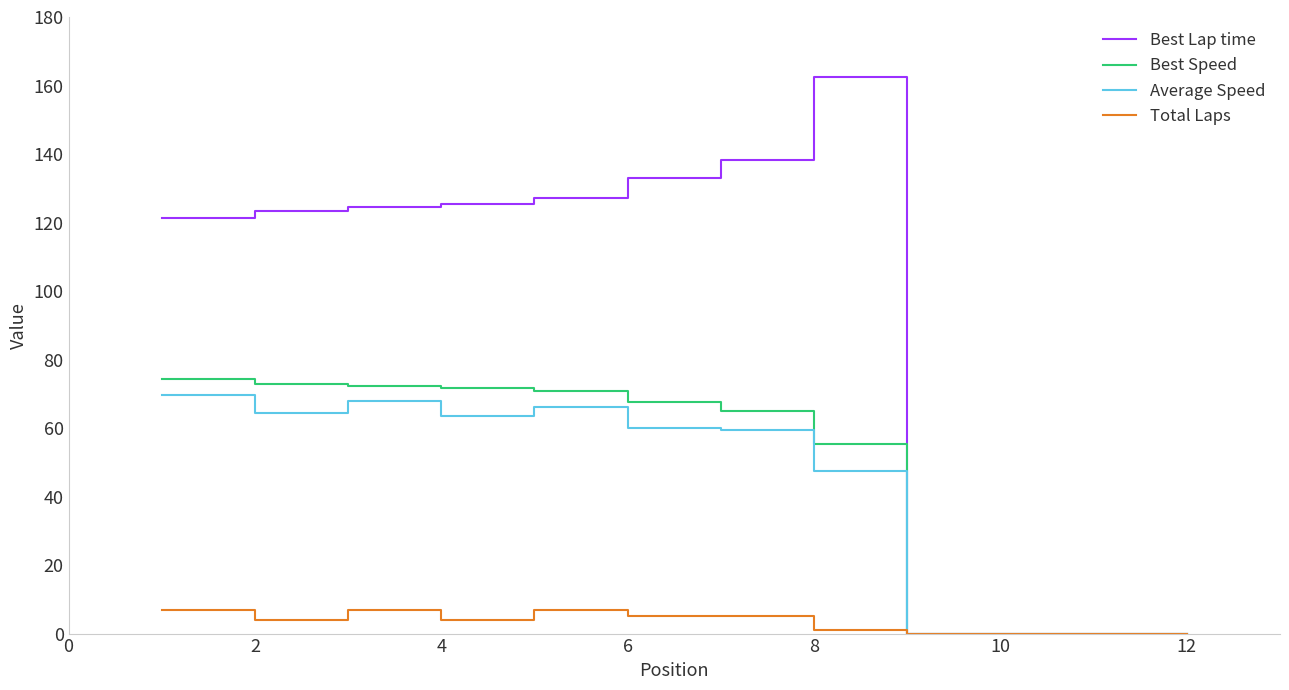

What is the highest value of the Total Laps series?

7.0